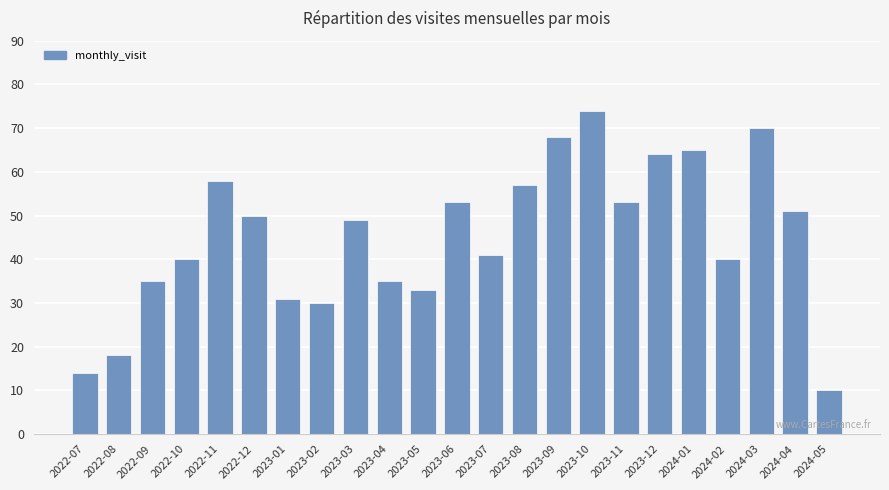

Where is the data nearest to the value 42?

2023-07